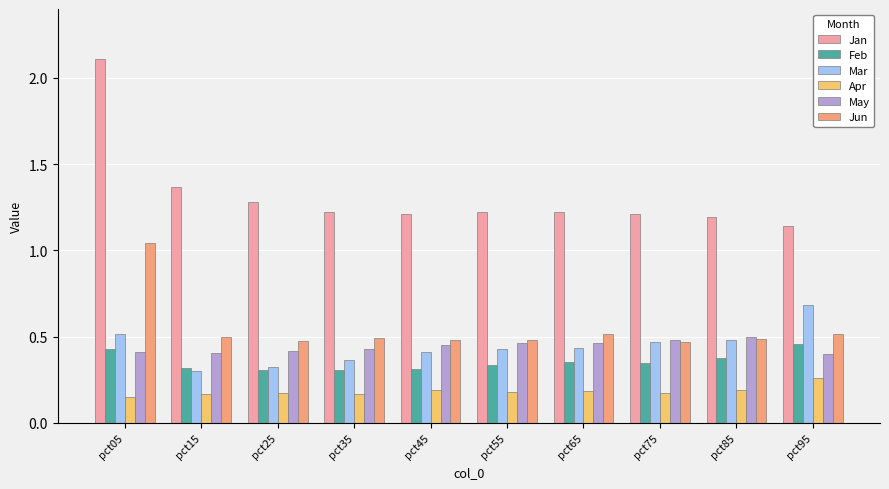

Read the Mar value at pct95.

0.7